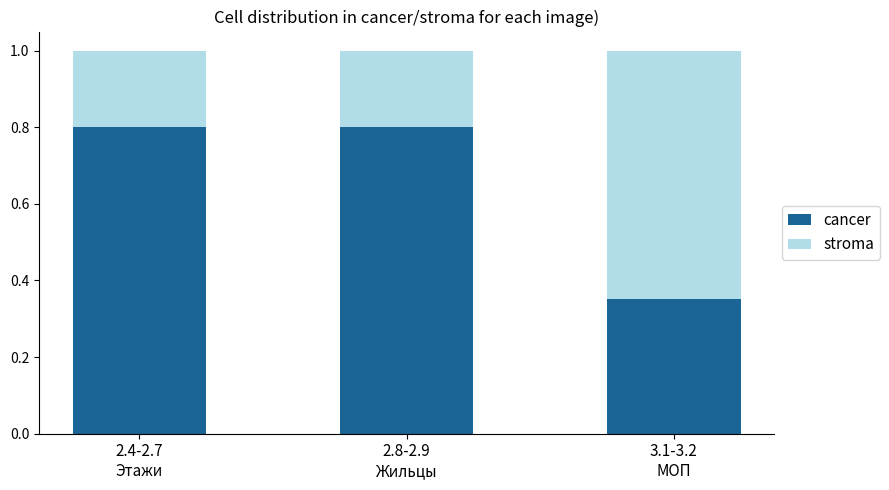

What is the average value of the cancer series?

0.7